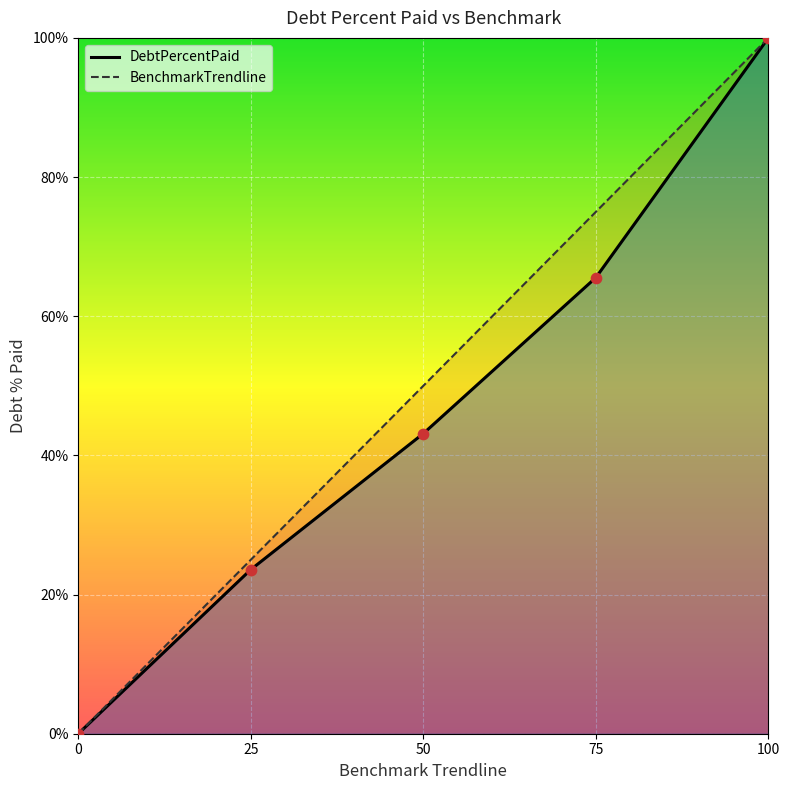

Which series has the widest spread of Y values?

DebtPercentPaid